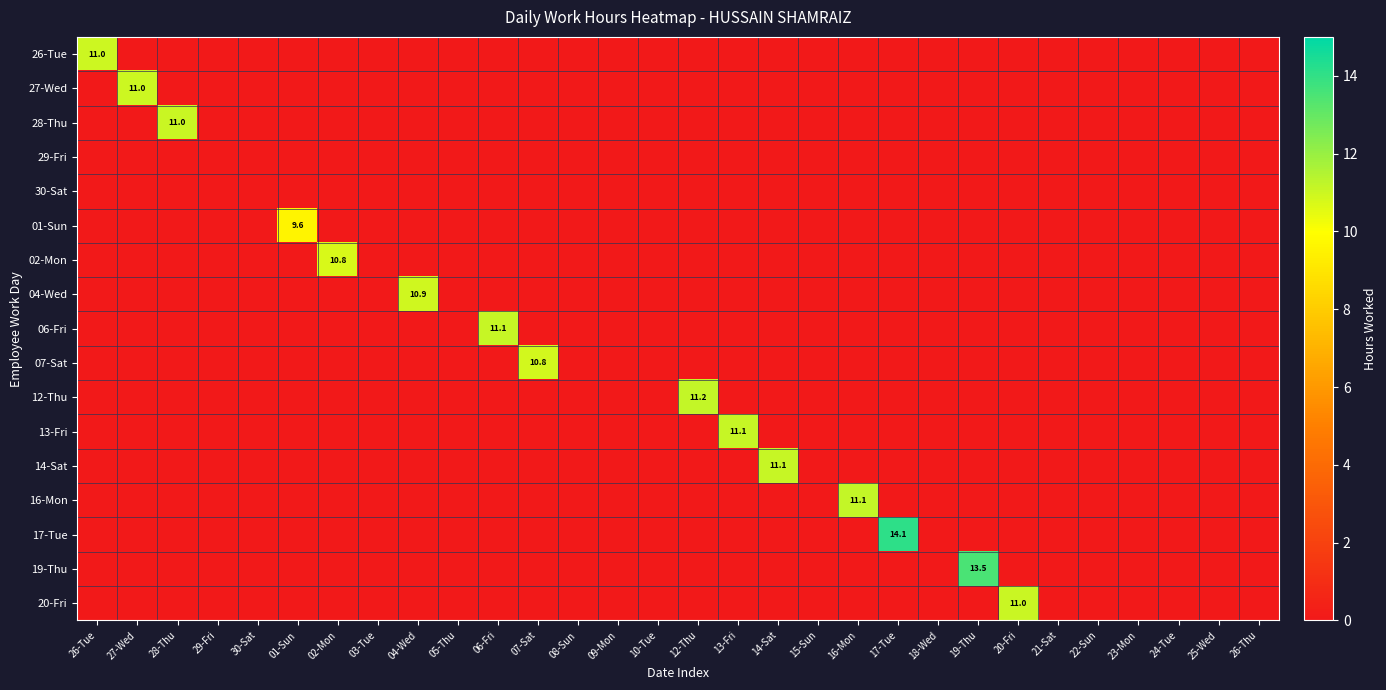

Which has a higher value, 01-Sun or 29-Fri?

01-Sun